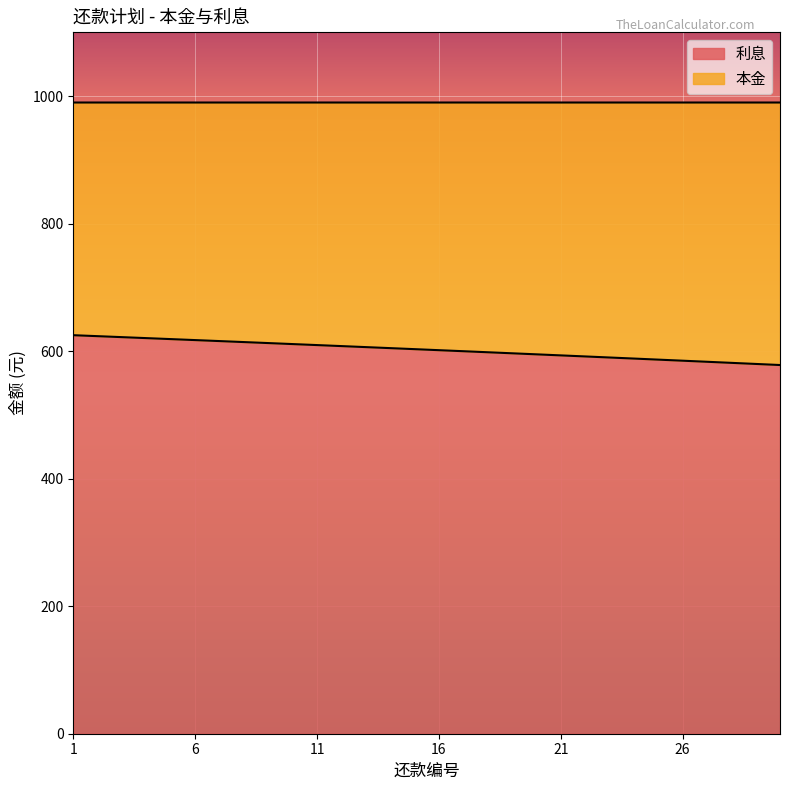

Approximately how many times larger is the value at 1 compared to 22?

1.1